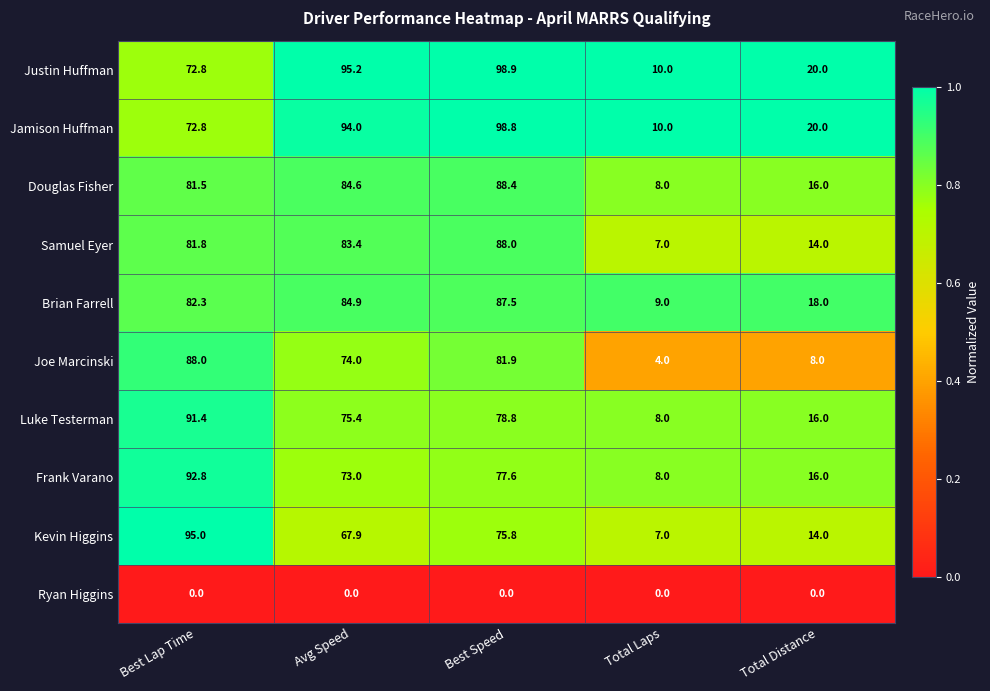

At which category is the sum across all series the highest?

Best Speed